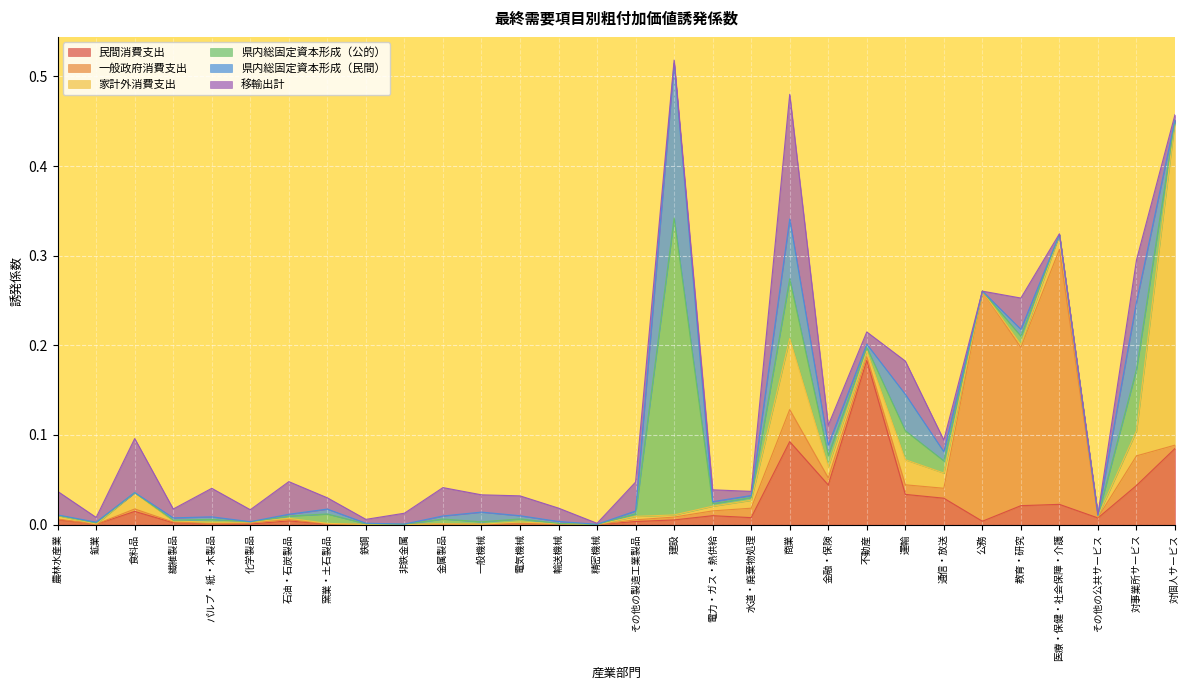

What is the sum of the 家計外消費支出 values at 商業 and 水道・廃棄物処理?

0.1